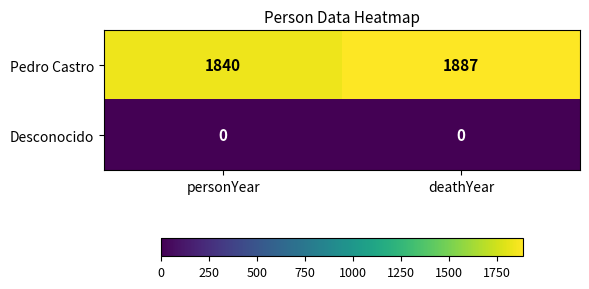

What is the minimum value for Pedro Castro?

1840